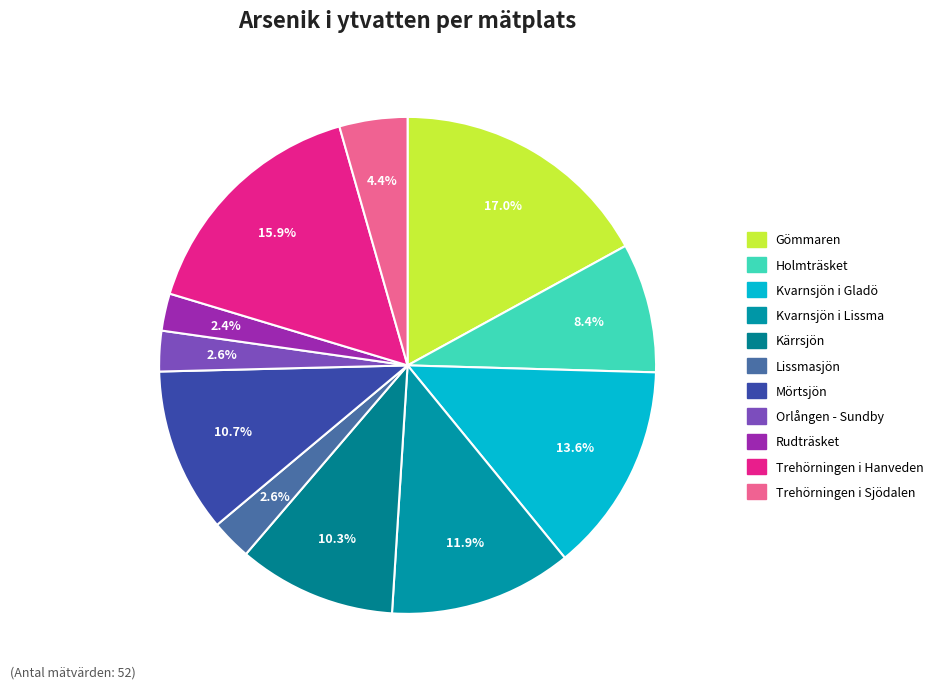

Which slice is the largest?

Gömmaren